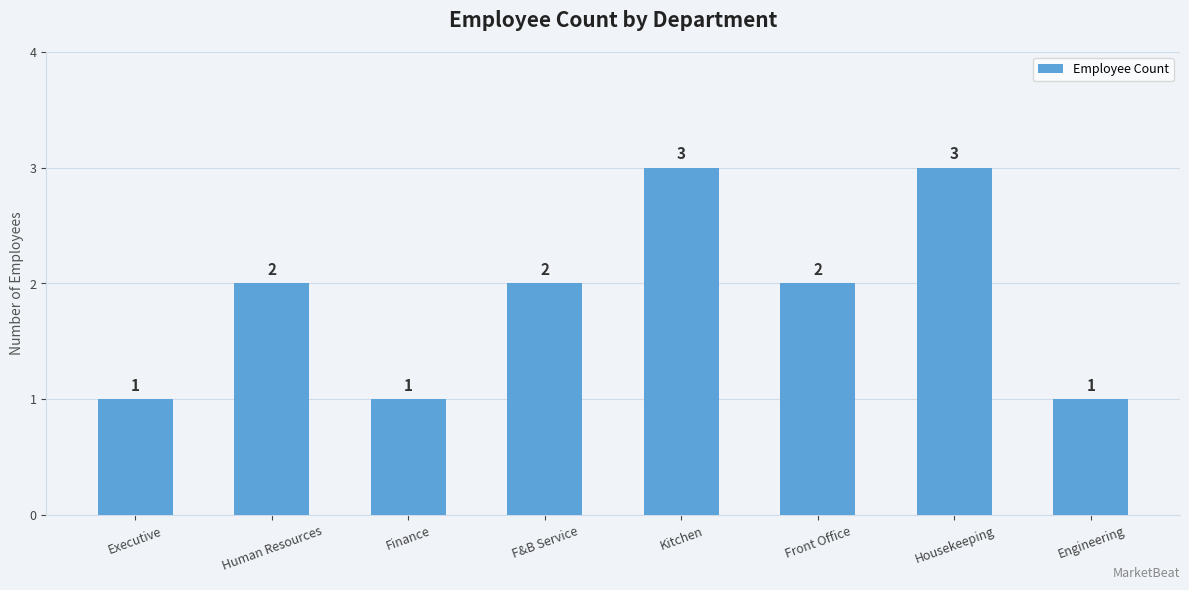

Count the values in the range 1 to 3.

8